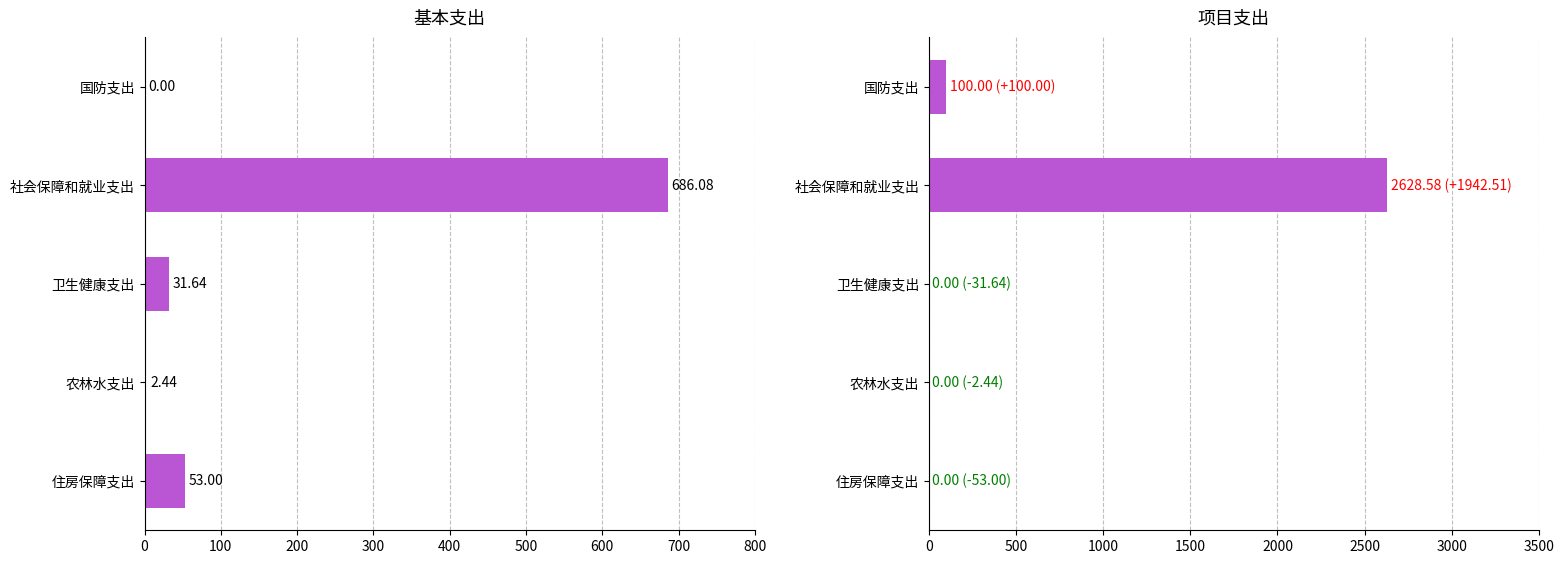

What is the approximate value of 项目支出 at 社会保障和就业支出?

2628.6